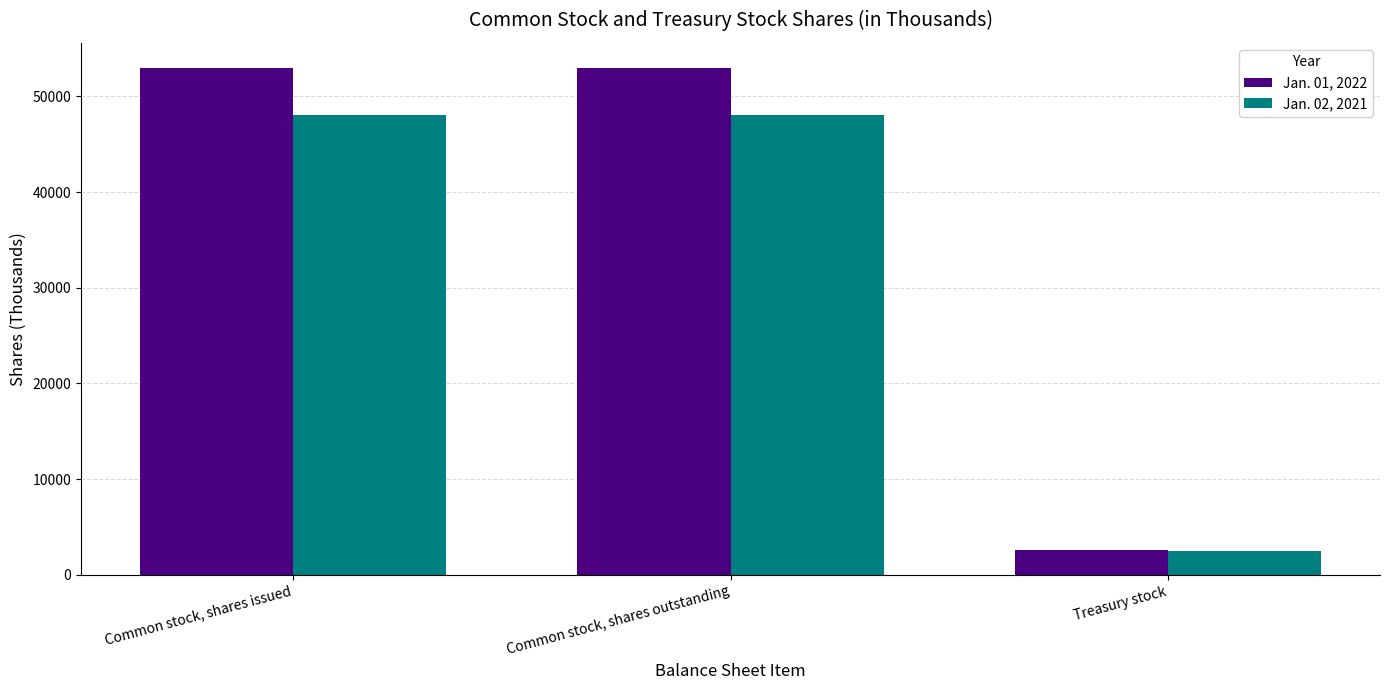

Is it true that Jan. 01, 2022 equals 2565 at Treasury stock?

True